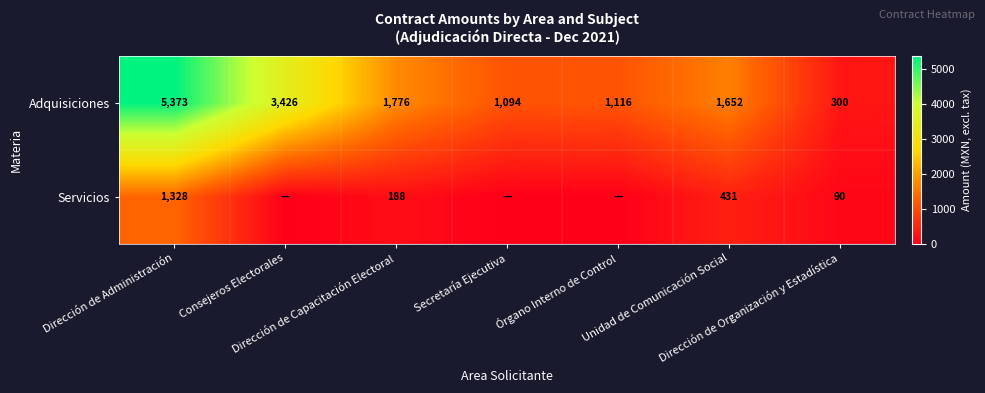

What is the sum of all Adquisiciones values?

14737